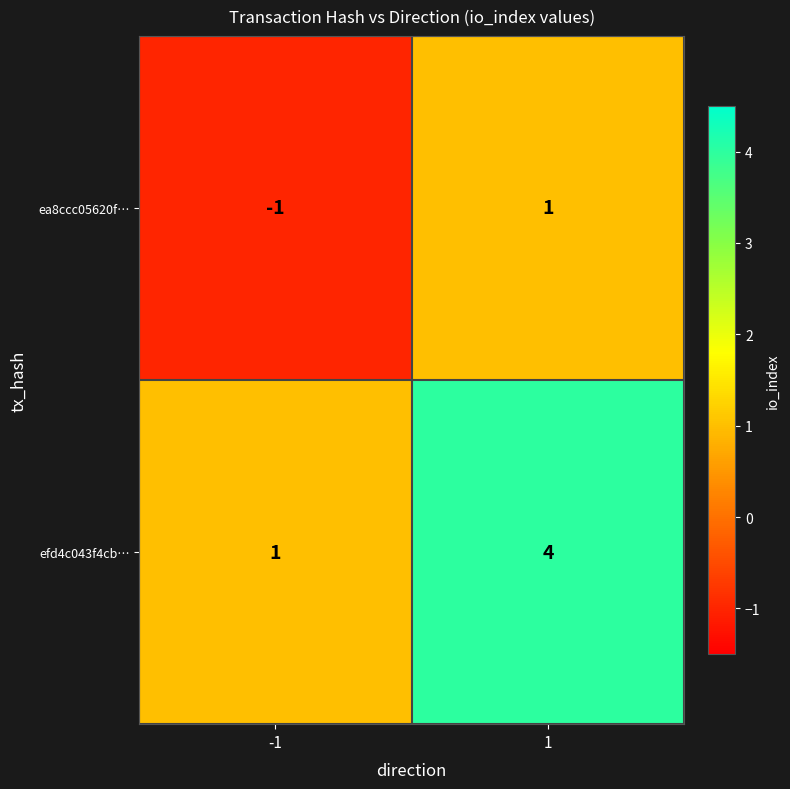

Between -1 and 1, which series saw the biggest shift?

efd4c043f4cb…